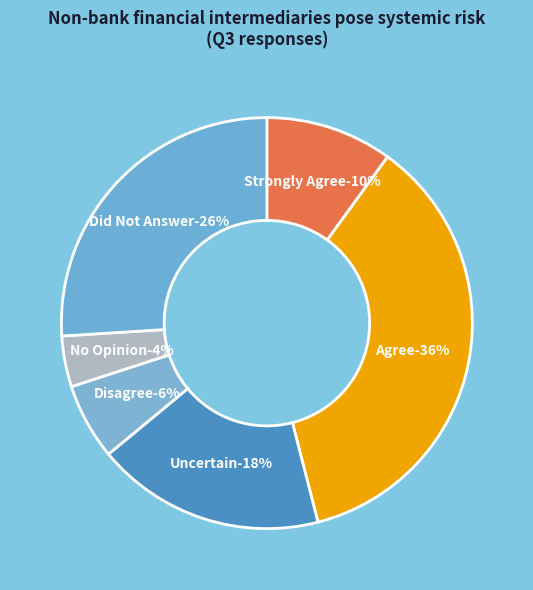

Which category has the smallest portion of the pie?

No Opinion